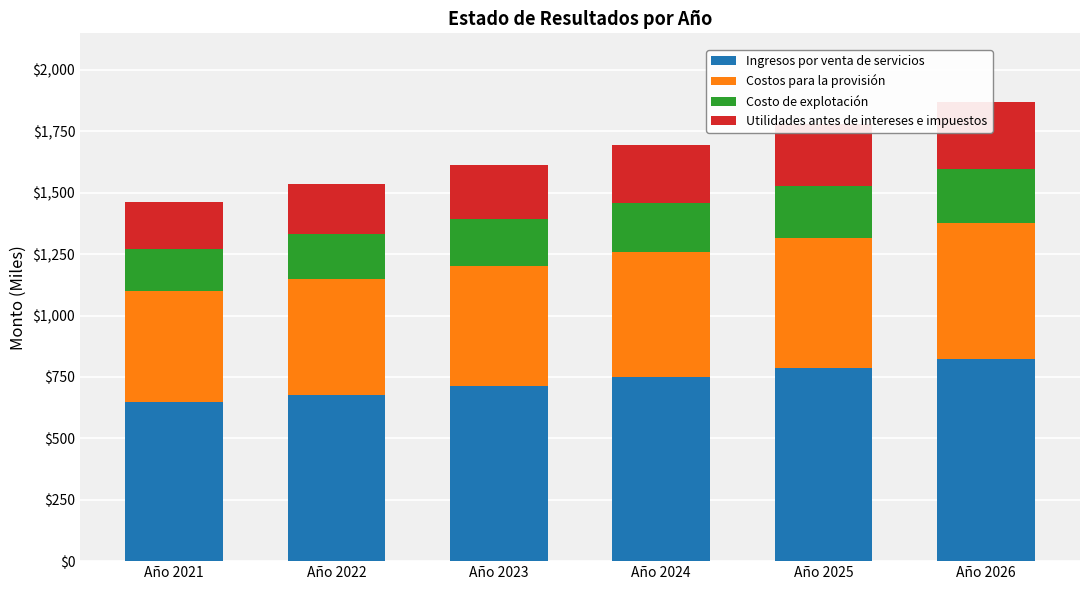

Which label corresponds to the smallest value in the chart?

Año 2021